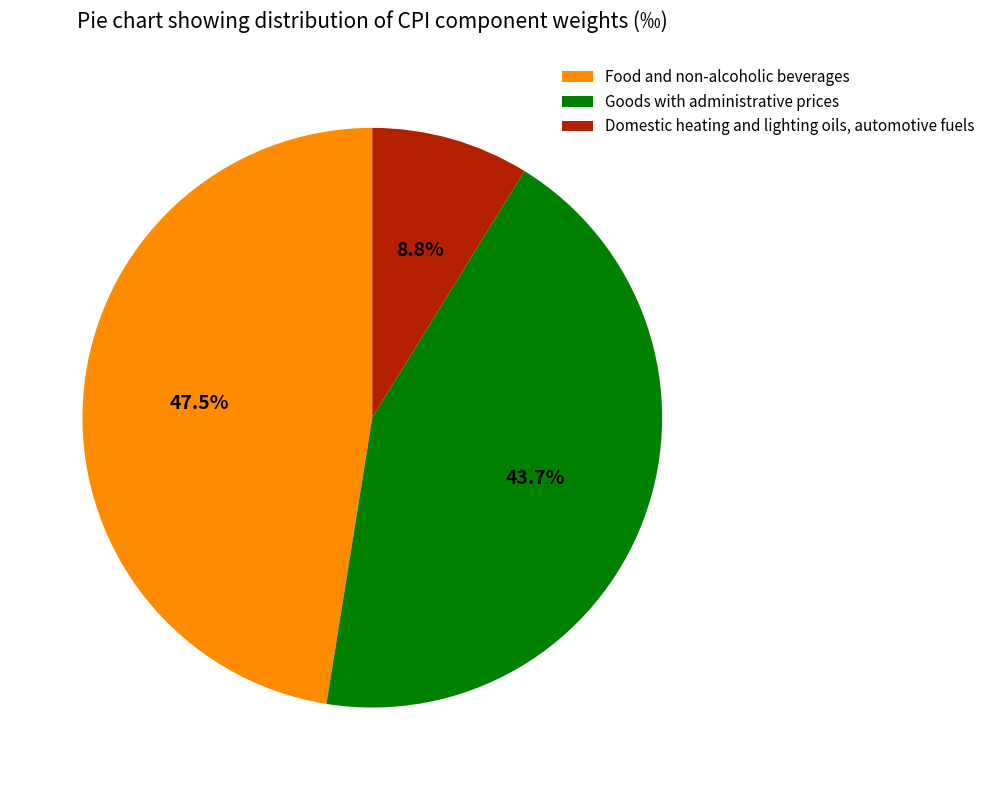

What percentage is the Domestic heating and lighting oils, automotive fuels slice, to the nearest percent?

9%